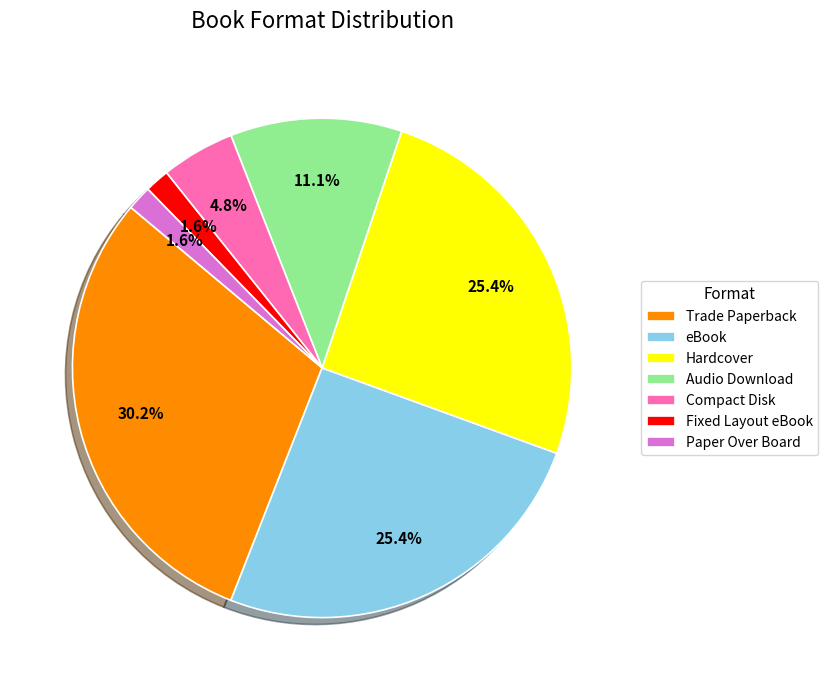

Does Compact Disk account for over 50% of the chart?

No